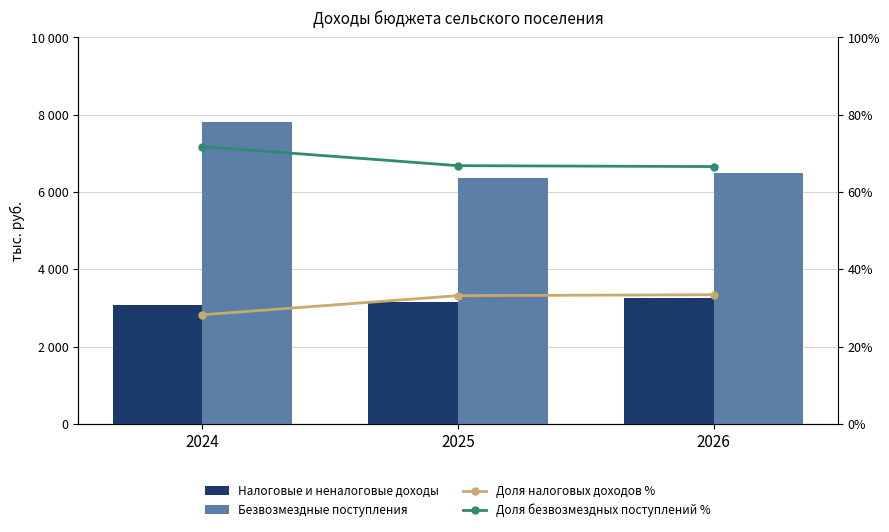

How many data points does each series have?

3